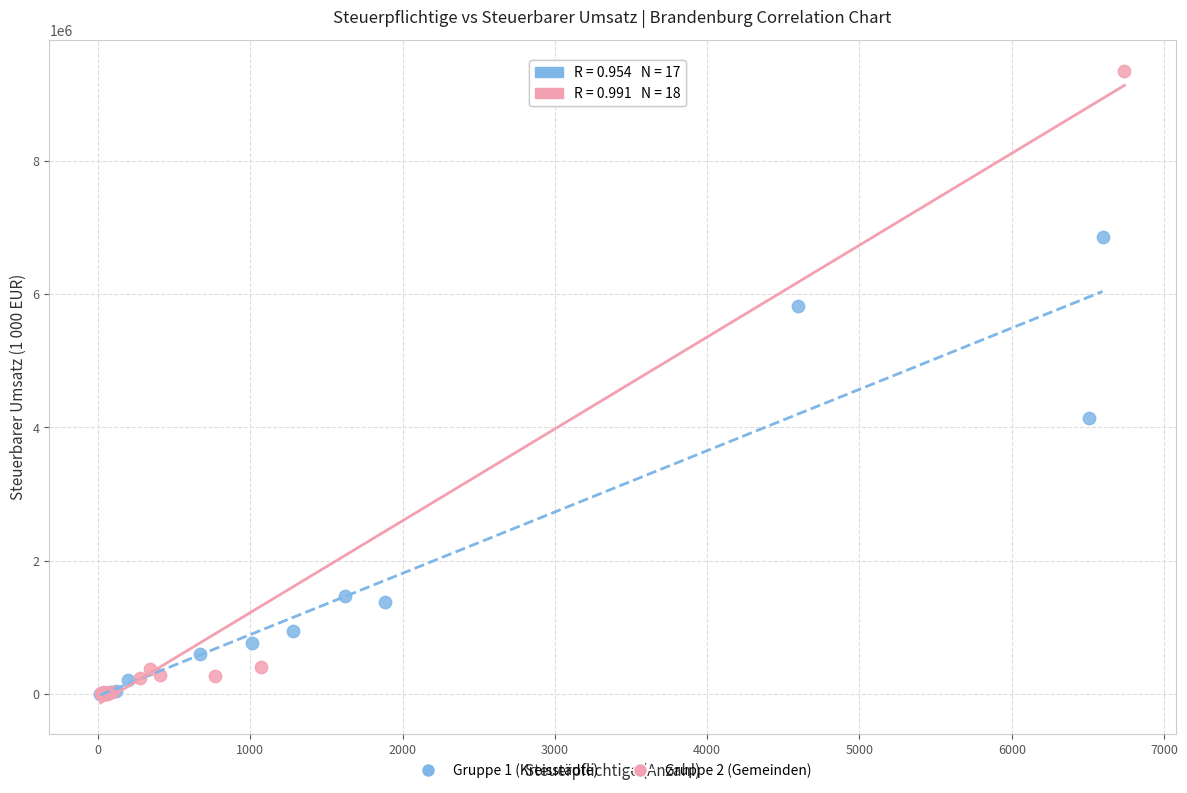

Which series reaches the maximum Y coordinate?

Gruppe 2 (Gemeinden)